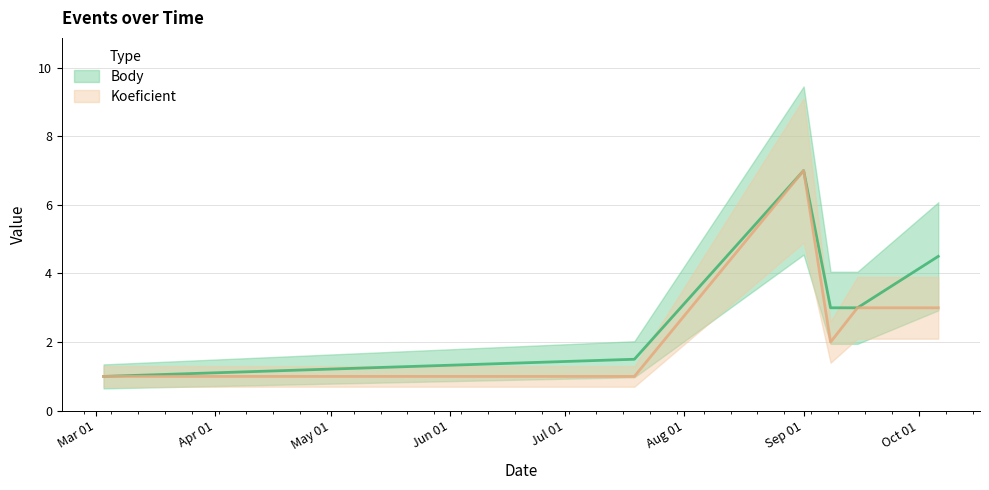

In Body, how many points are higher than both neighbors (excluding endpoints)?

1